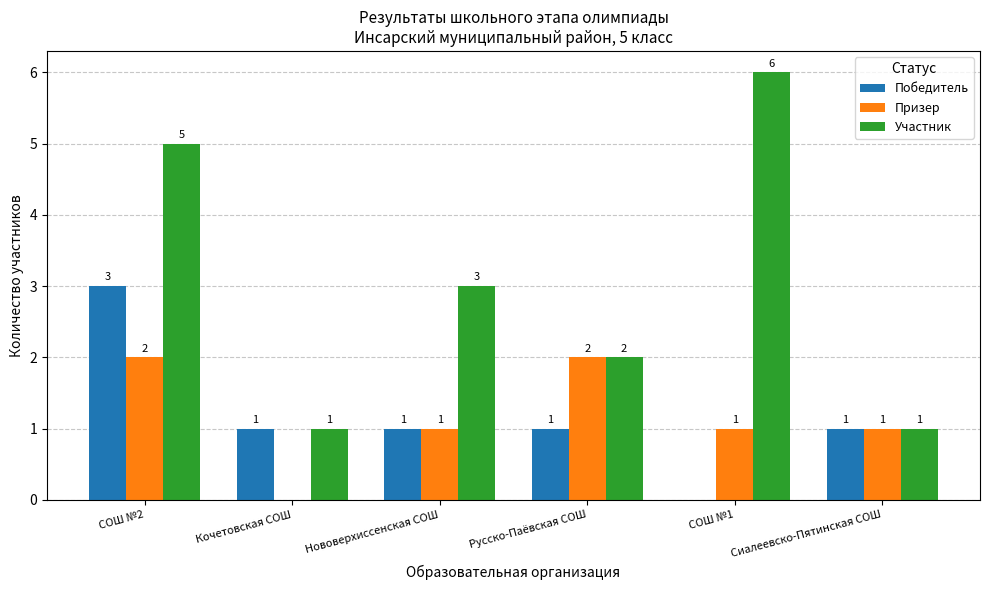

Count the number of categories in the chart.

6